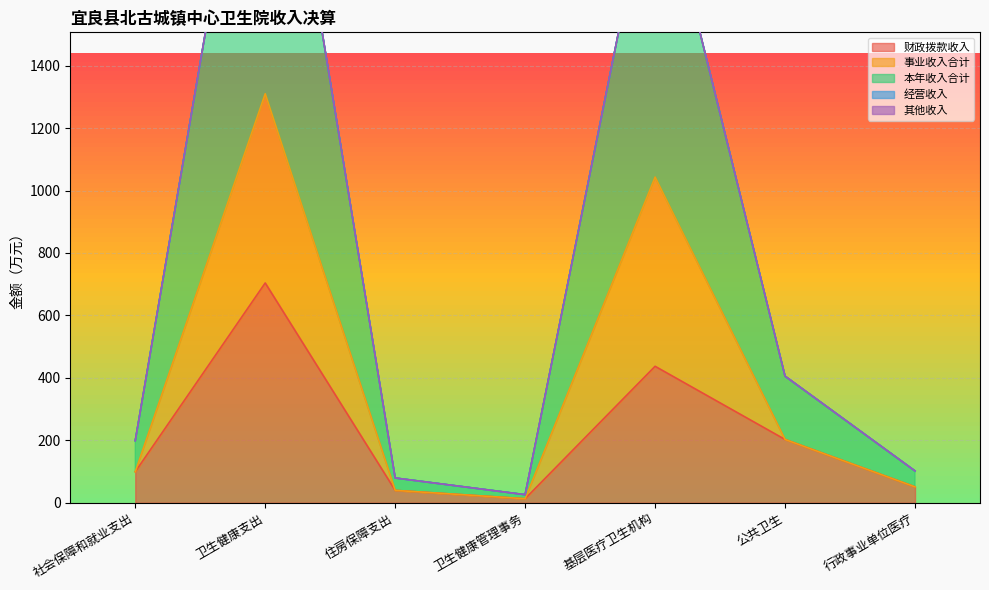

Where is 本年收入合计 nearest to the value 1323?

基层医疗卫生机构